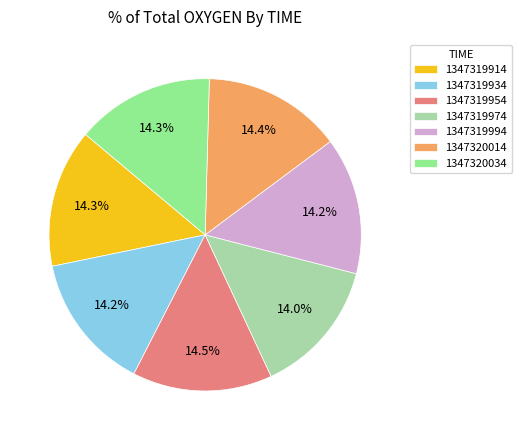

True or false: 1347319994 accounts for 14% of the total.

True